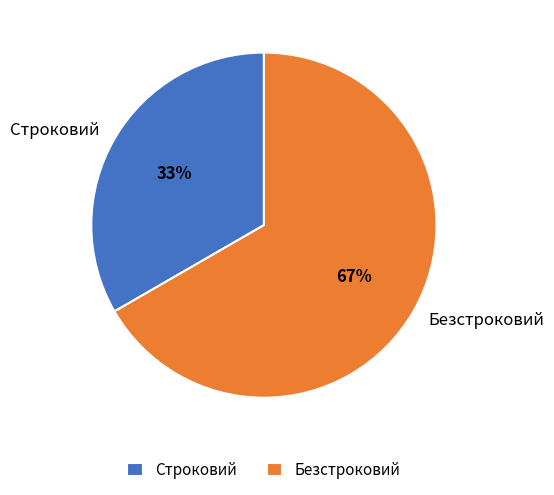

What percentage is the Строковий slice, to the nearest percent?

33%